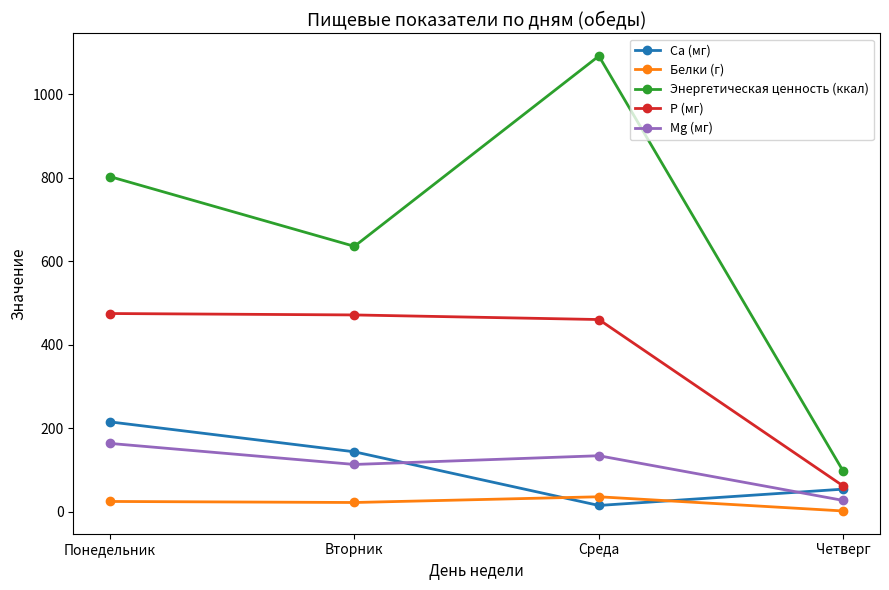

What position from the left is Понедельник?

1